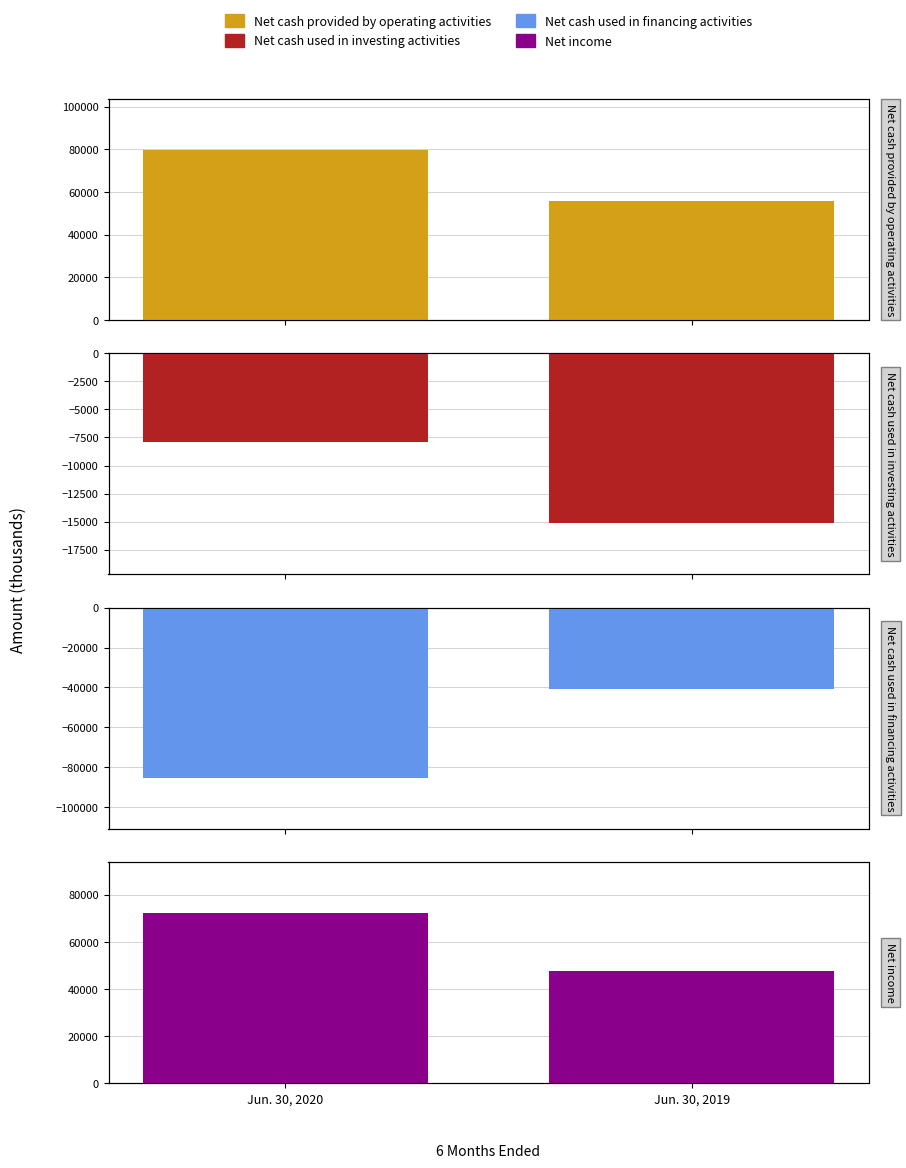

What is the spread (max minus min) of values at Jun. 30, 2019?

96528